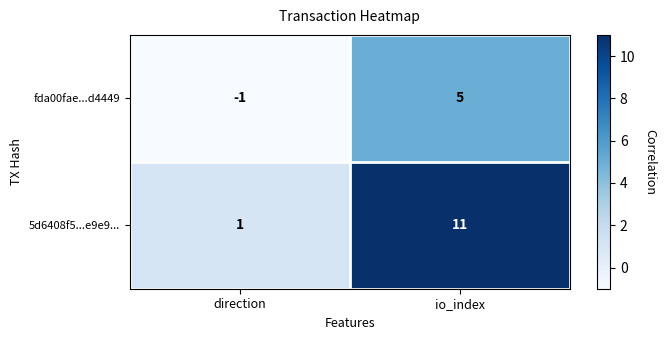

At which category is the sum across all series the highest?

io_index